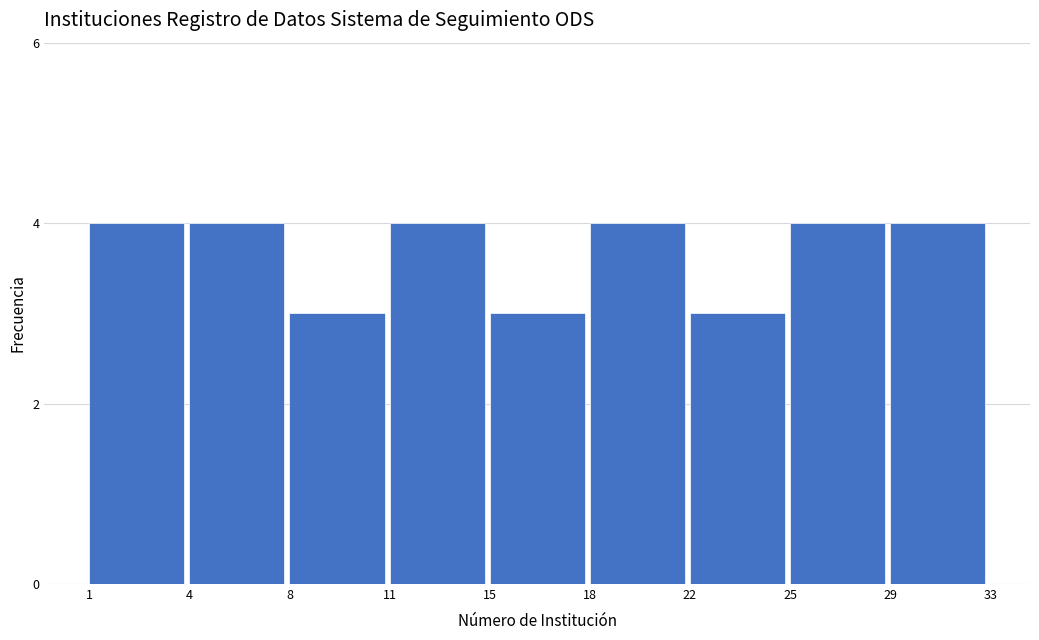

Reading left to right, extract all data points from this chart.

4	4	3	4	3	4	3	4	4